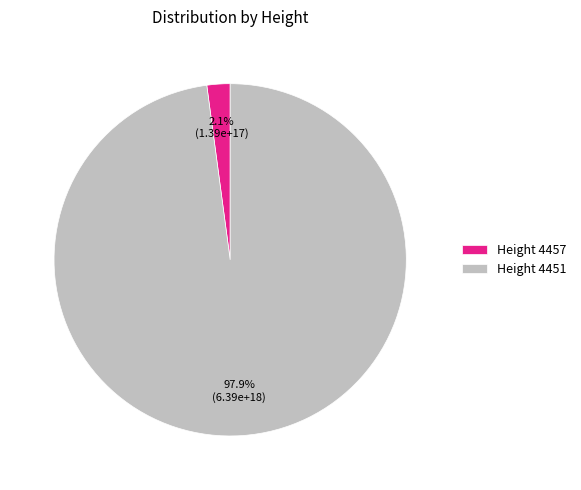

Rank the categories by value from lowest to highest.

Height 4457, Height 4451